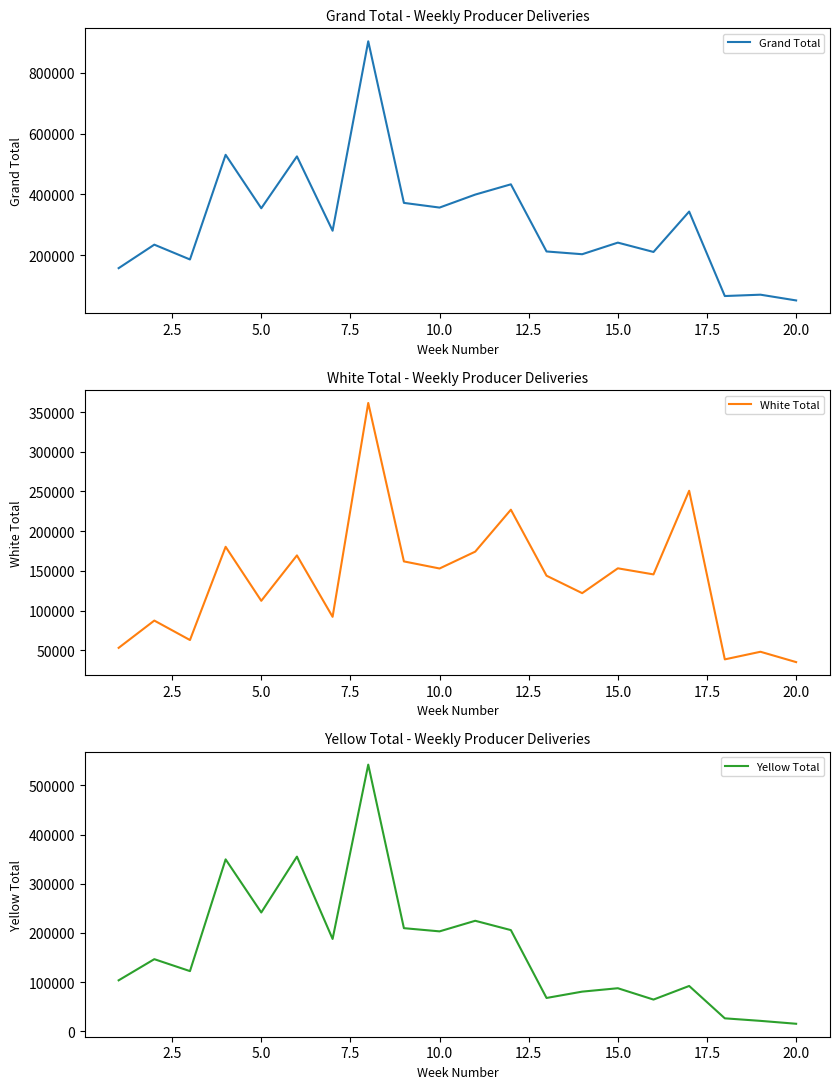

True or false: Grand Total has more than 1 points higher than both neighbors.

True